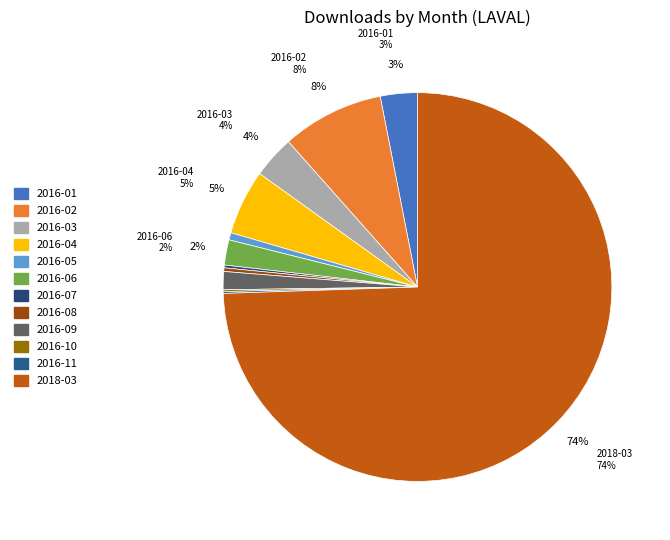

What is the total percentage of 2016-08 and 2016-04?

5.7%